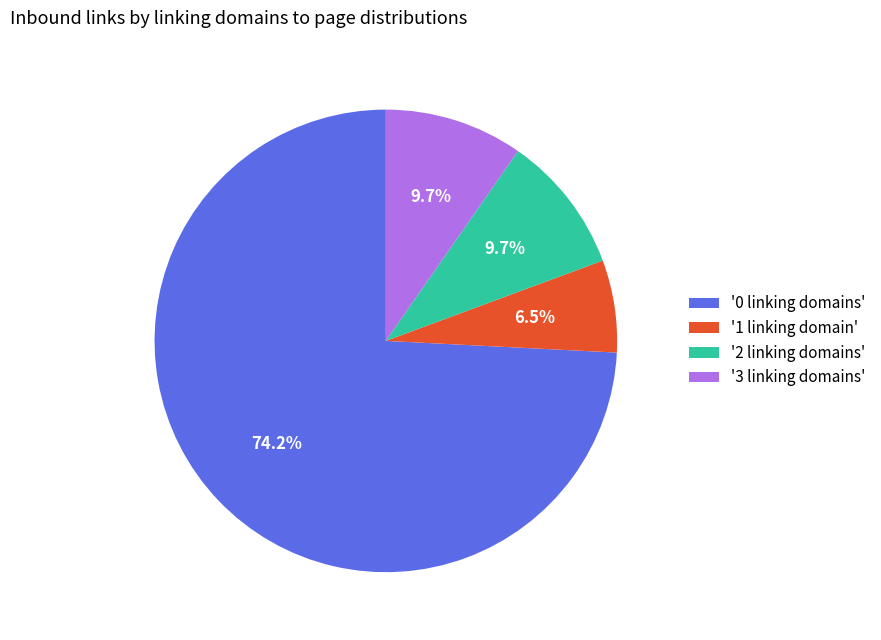

What is the largest slice in the pie chart?

'0 linking domains'